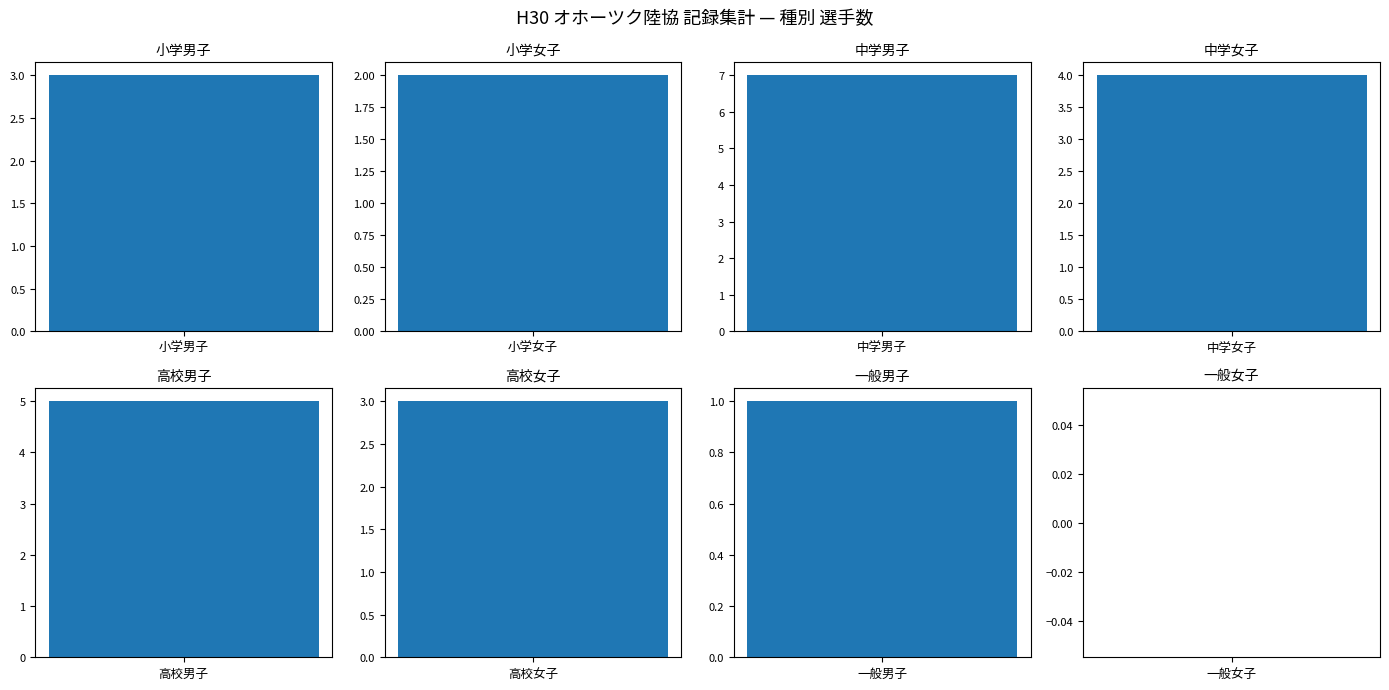

Reading right to left, what are all the values shown in this chart?

0	1	3	5	4	7	2	3